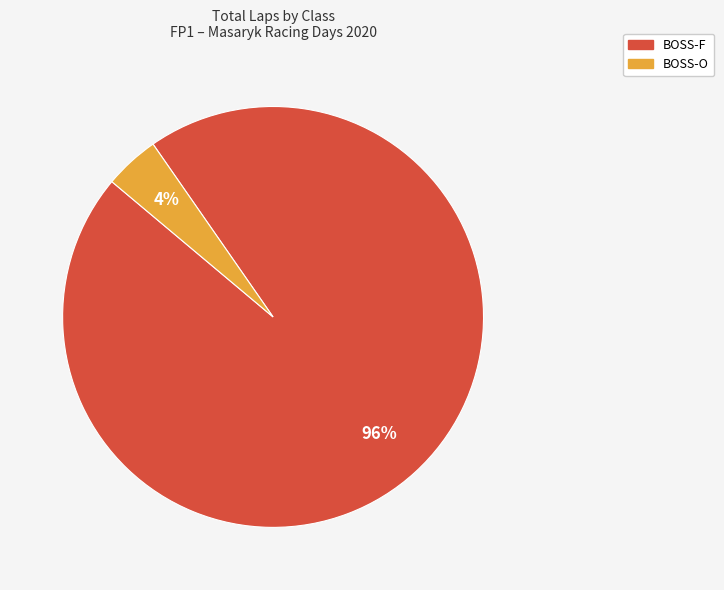

How many segments does this pie chart have?

2